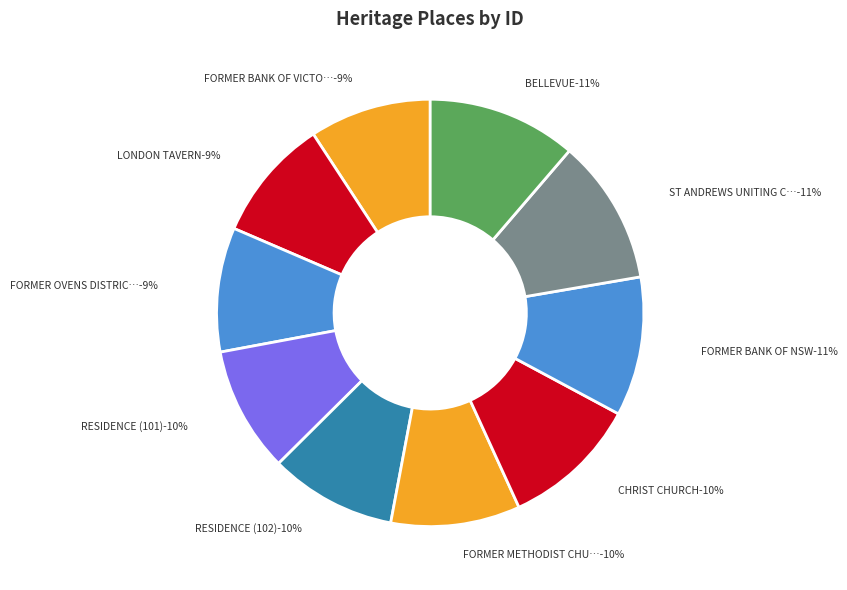

How many segments does this pie chart have?

10